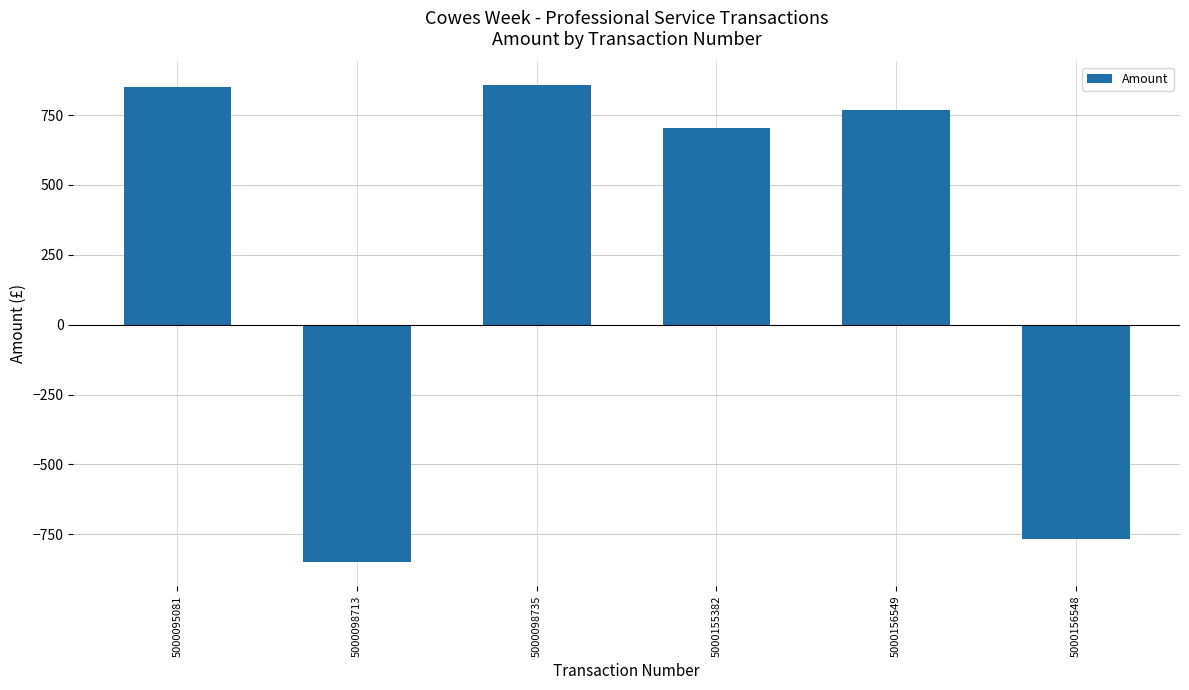

How many bars are there in total?

6